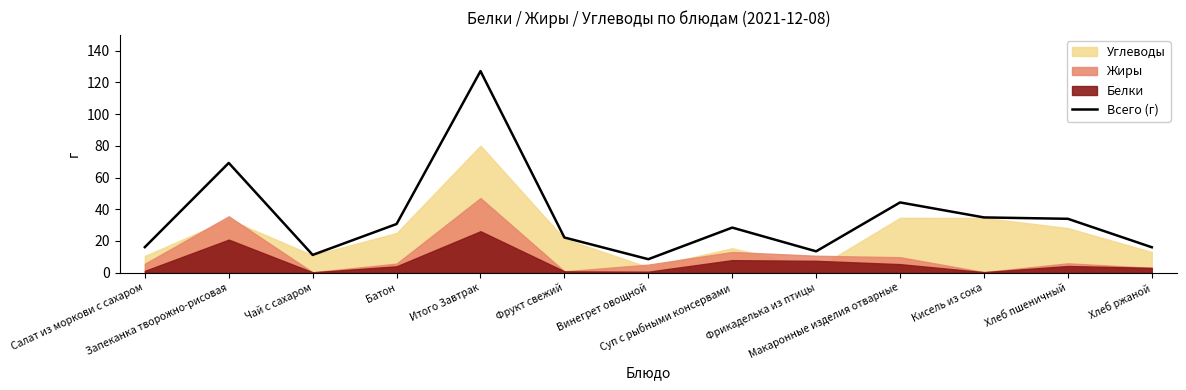

The value at Салат из моркови с сахаром is 16.1. True or false?

True